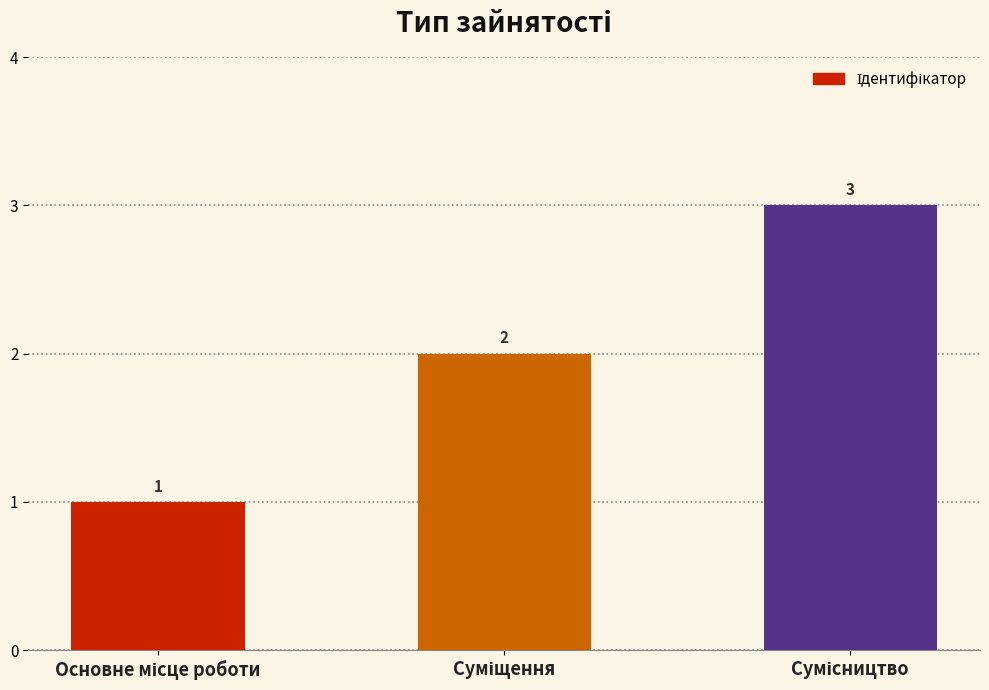

What is the value of the 2nd bar from the left?

2